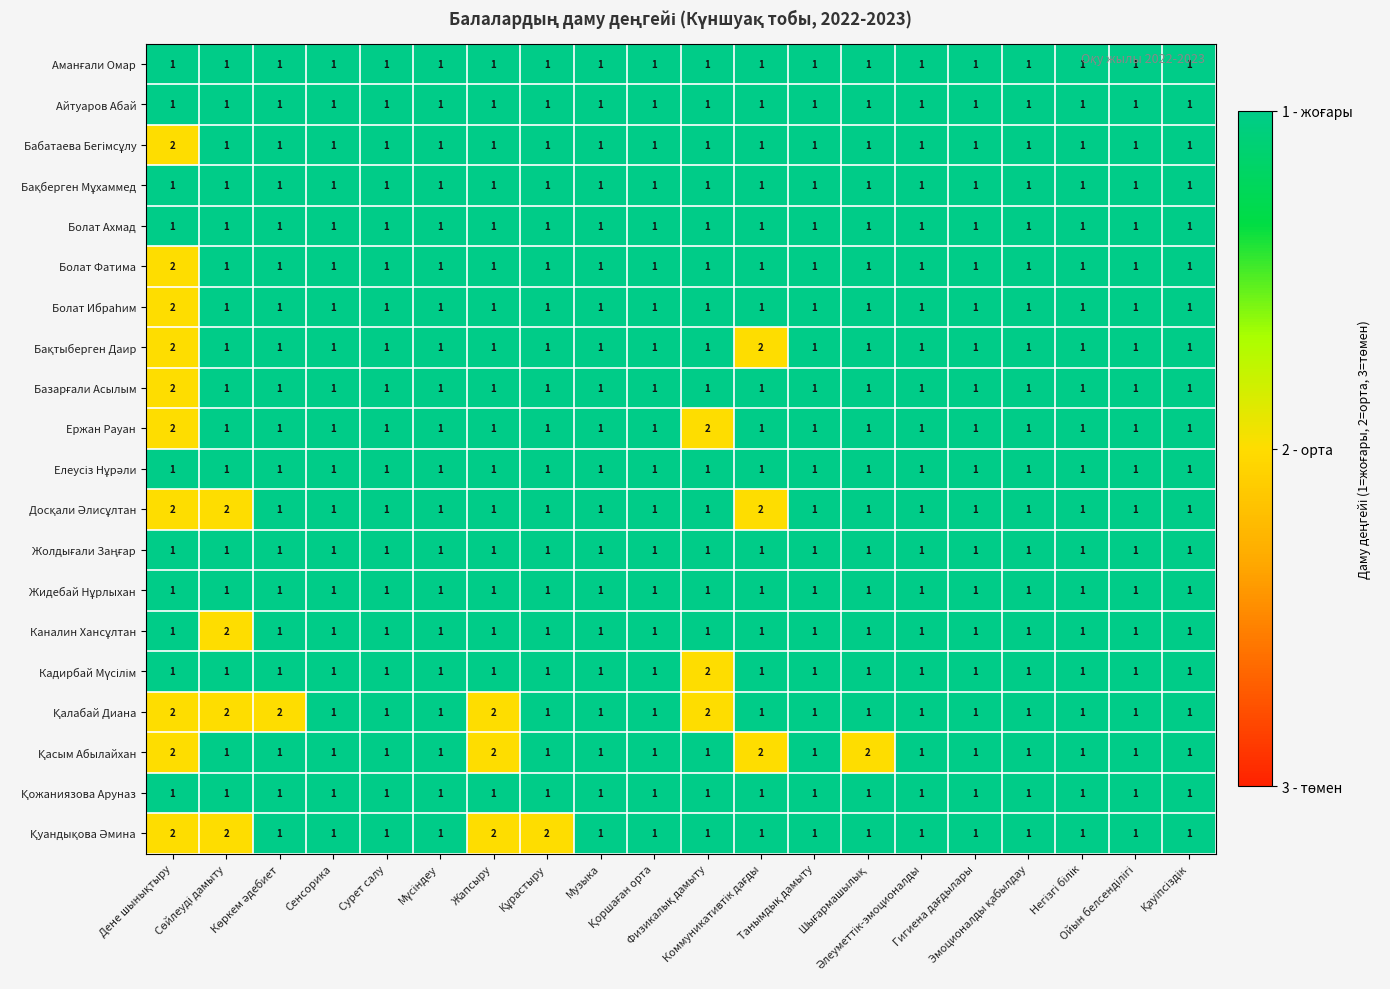

What is the sum of all Ержан Рауан values?

22